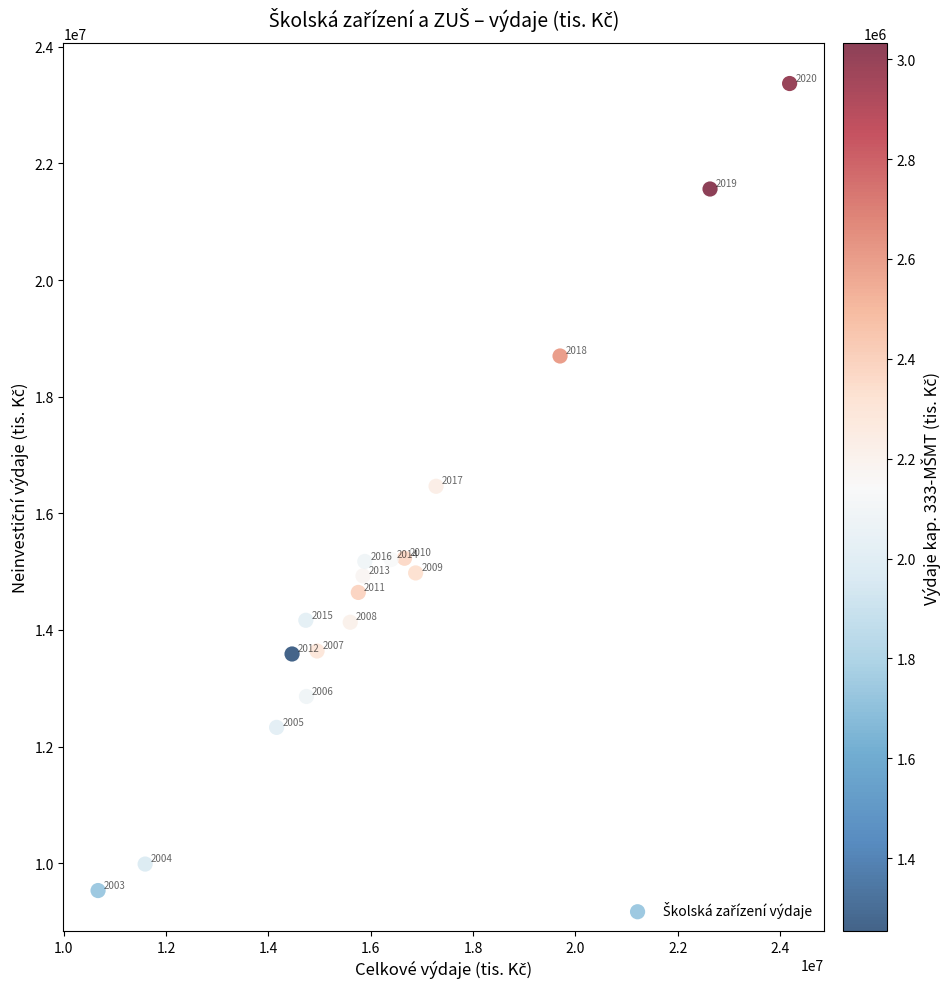

What is the range of Y values (max minus min)?

13840208.7